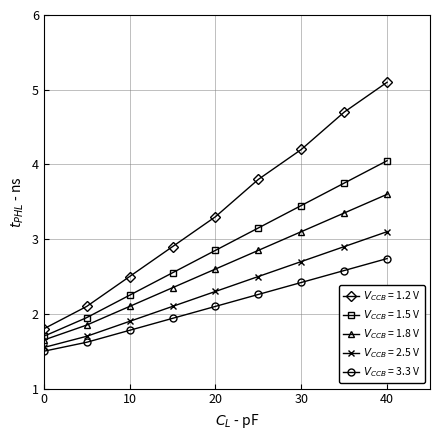

What is the minimum value shown in the chart?

1.5